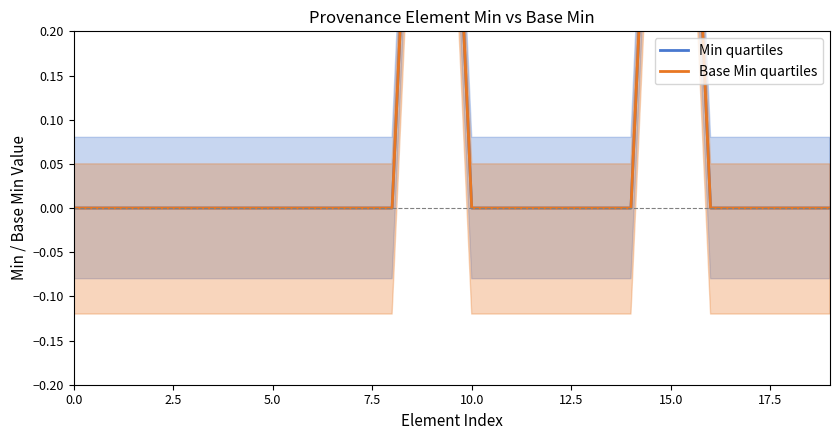

Which has a higher value, 9 or 18?

9